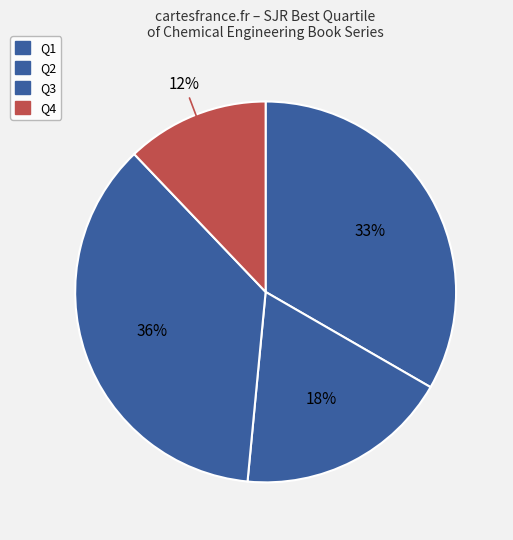

To the nearest percent, what is the difference between the largest and smallest slice percentages?

24%